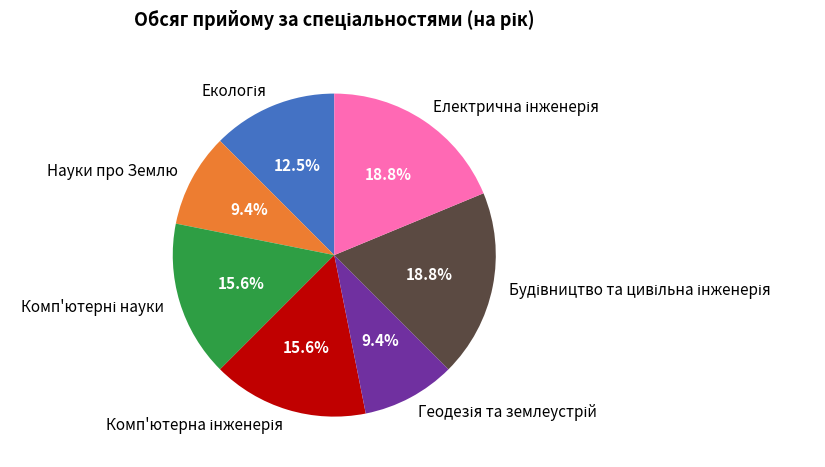

Does Науки про Землю represent more than half of the total?

No